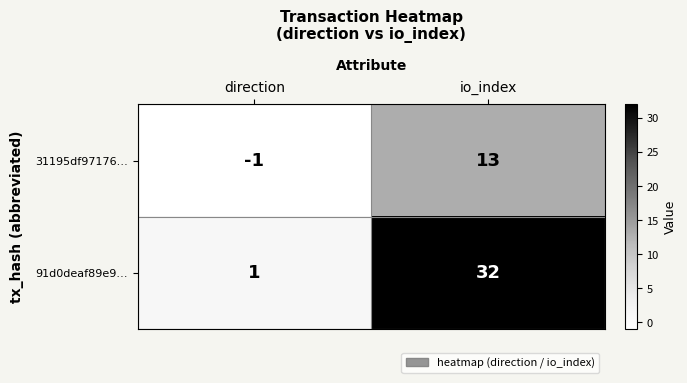

List the series in order of their peak value, lowest first.

31195df97176…, 91d0deaf89e9…